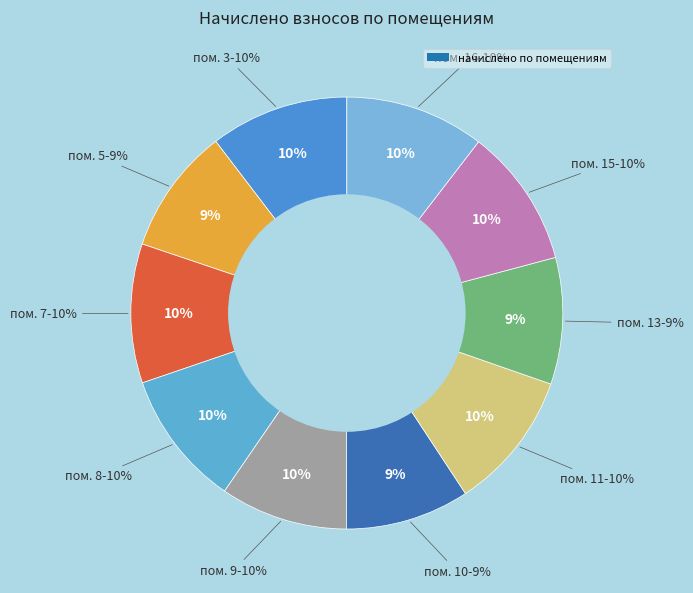

The 11 slice represents 10% of the pie. True or false?

True